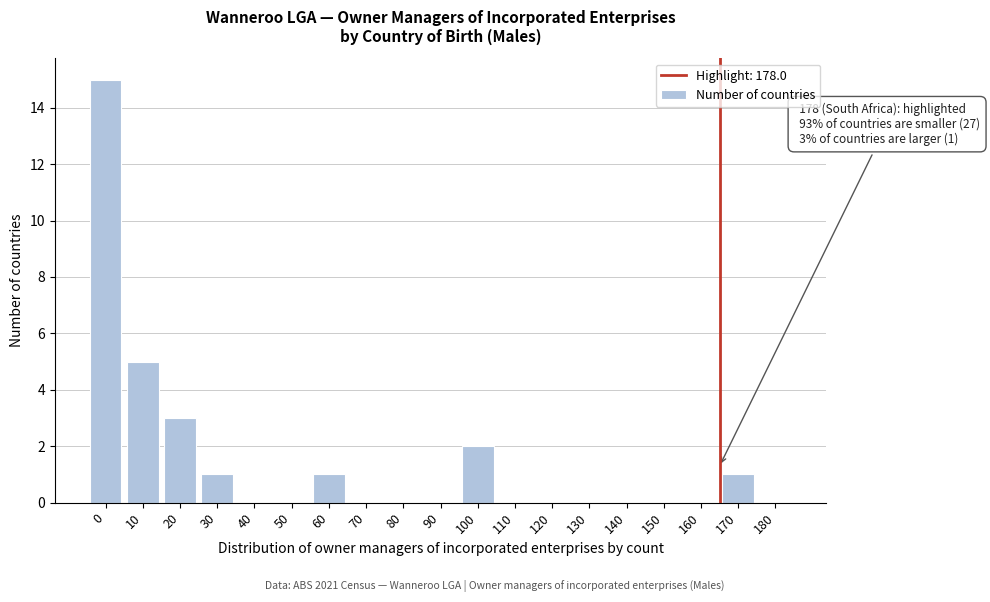

Reading right to left, extract all data points from this chart.

180=0	170=1	160=0	150=0	140=0	130=0	120=0	110=0	100=2	90=0	80=0	70=0	60=1	50=0	40=0	30=1	20=3	10=5	0=15